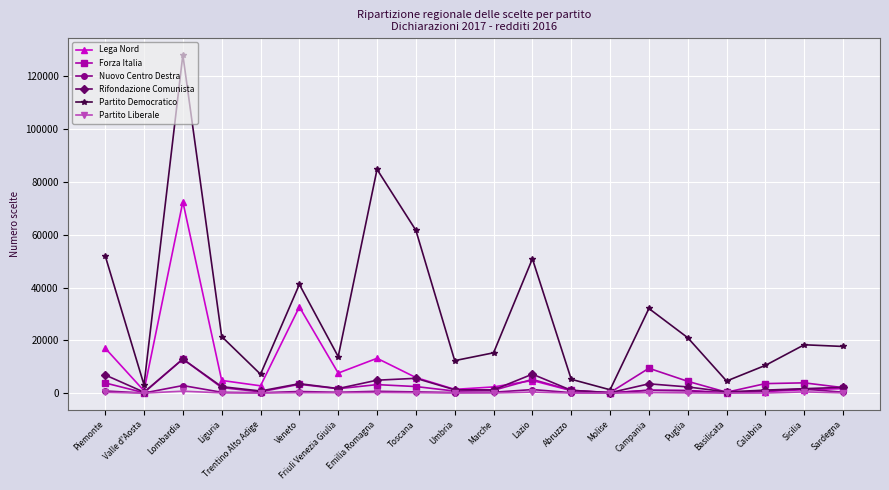

Does the chart have visible grid lines?

Yes